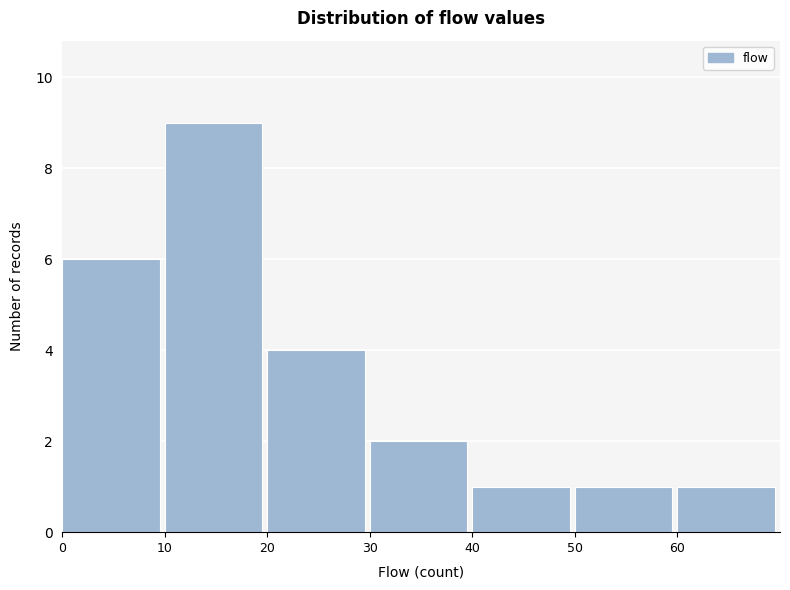

How tall is the bar that spans 0 to 10 on the x-axis? The values are not printed on the chart, so give them approximately, as read against the axis.

6